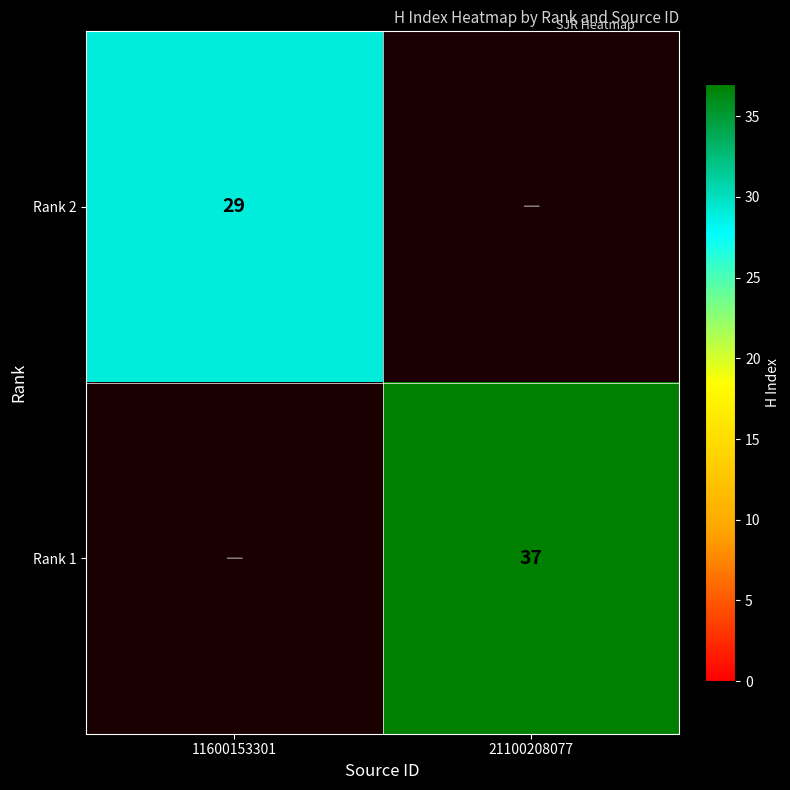

Is the value of Rank 1 at 21100208077 greater than the value of Rank 2 at 11600153301?

Yes